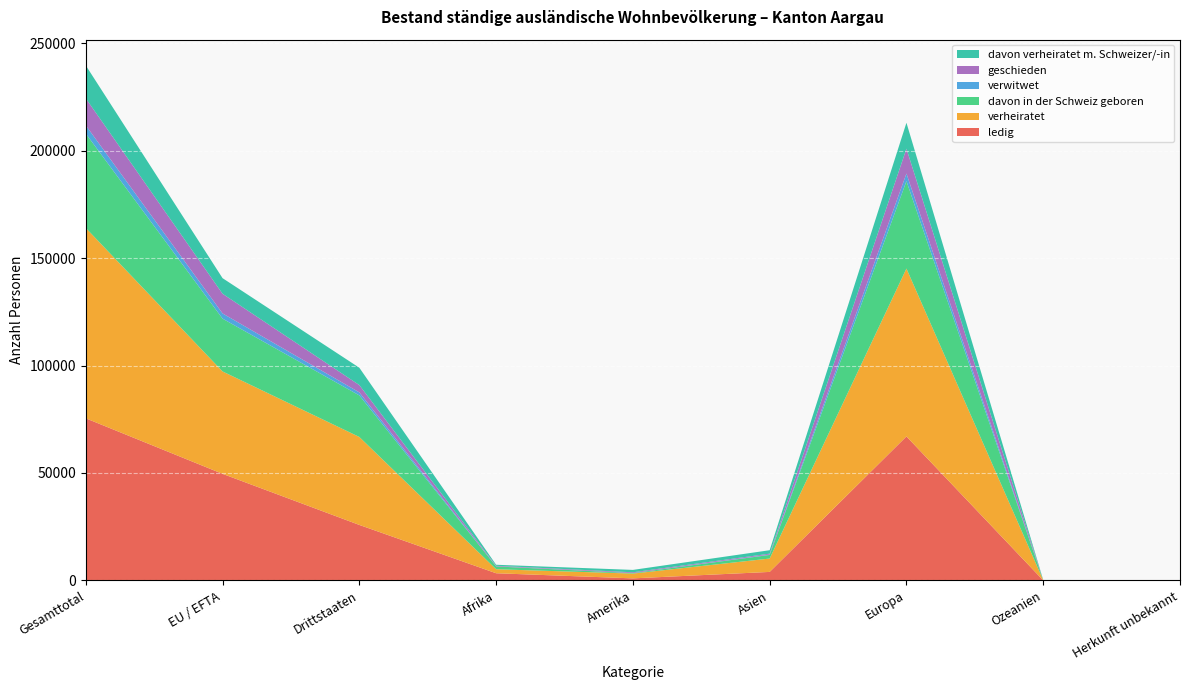

Reading left to right, transcribe all the data shown in this chart.

ledig: 75434	49598	25836	3357	973	3978	67008	40	78
verheiratet: 88570	47646	40924	1865	2230	6223	78095	114	43
davon in der Schweiz geboren: 43889	24560	19329	1313	194	1675	40678	12	17
verwitwet: 3839	2431	1408	53	54	188	3539	2	3
geschieden: 12557	9152	3405	243	349	403	11549	9	4
davon verheiratet m. Schweizer/-in: 15321	7253	8068	478	1113	1603	12065	56	6